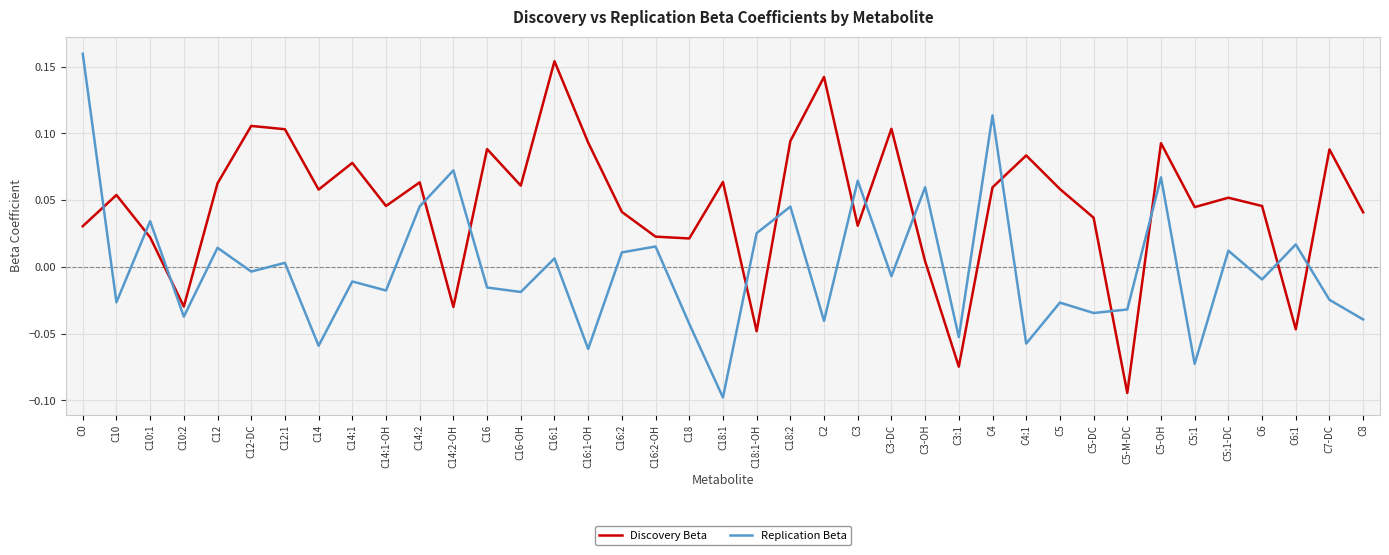

The Discovery Beta series shows 0.1 at C3. True or false?

False